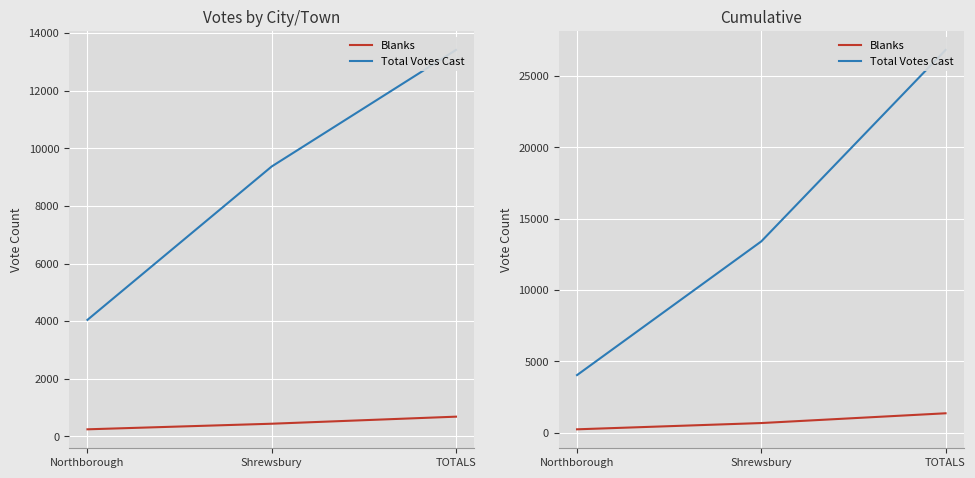

Is this an area chart (filled region under the line)?

No